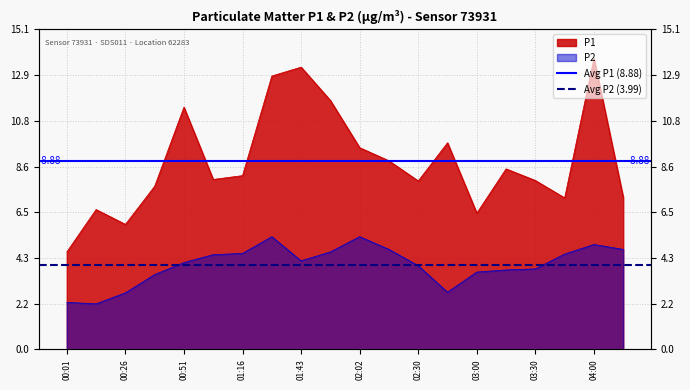

Is it true that Avg P2 (3.99) equals 1.9 at 00:01?

False